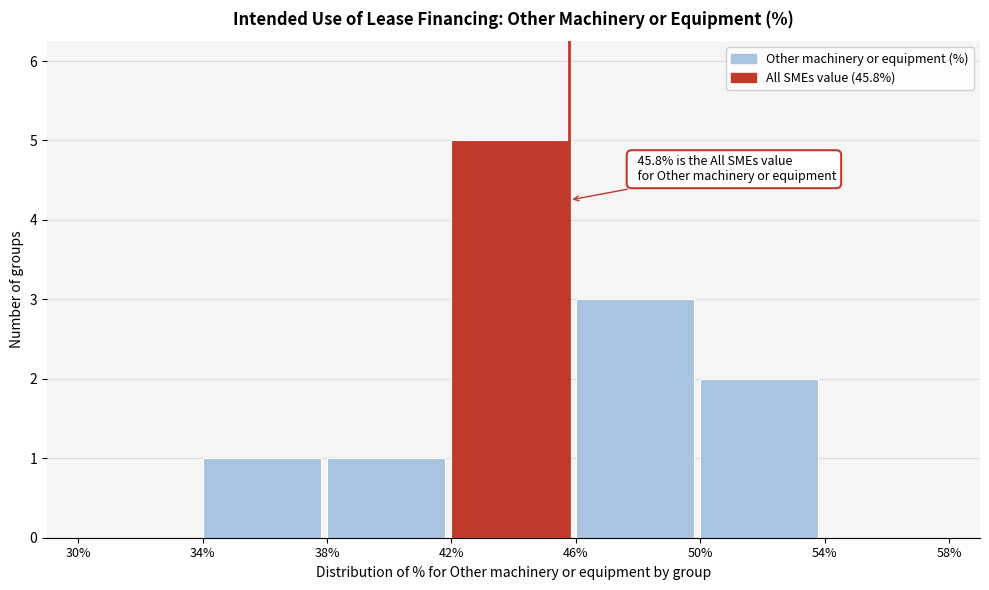

Over which range of the x-axis is the bar tallest?

42% to 46%